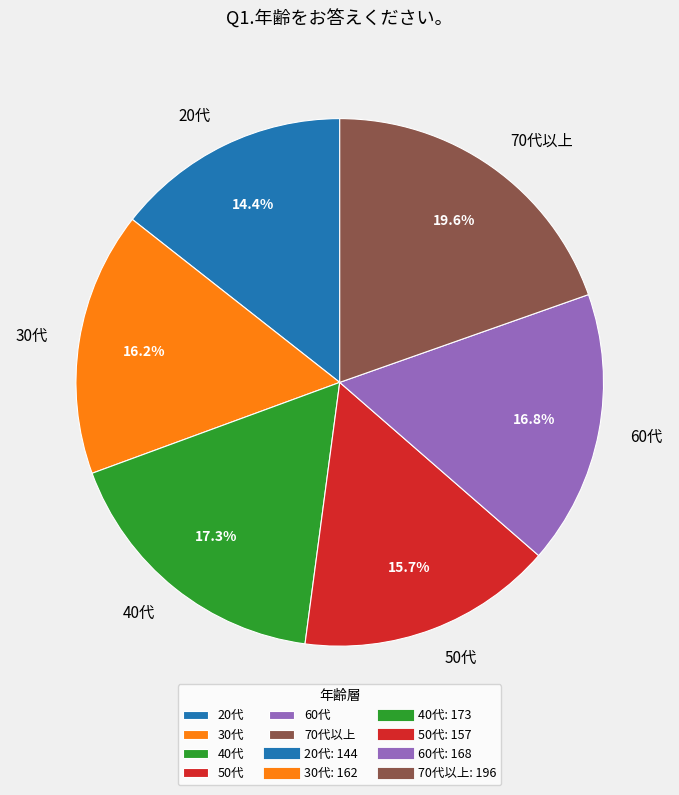

Does any single category account for the majority?

No